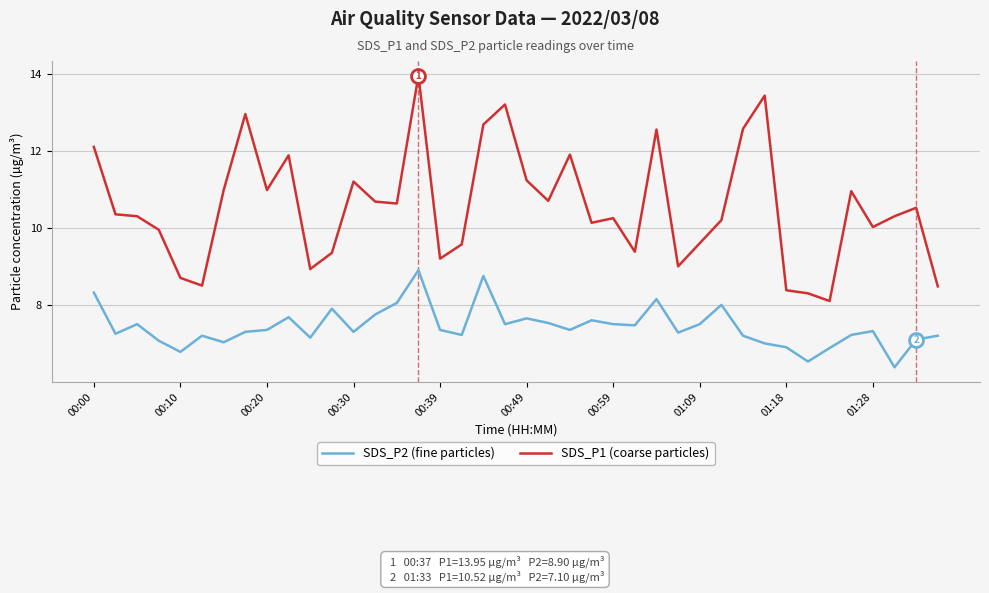

Which series has the largest total across all categories?

SDS_P1 (coarse particles)